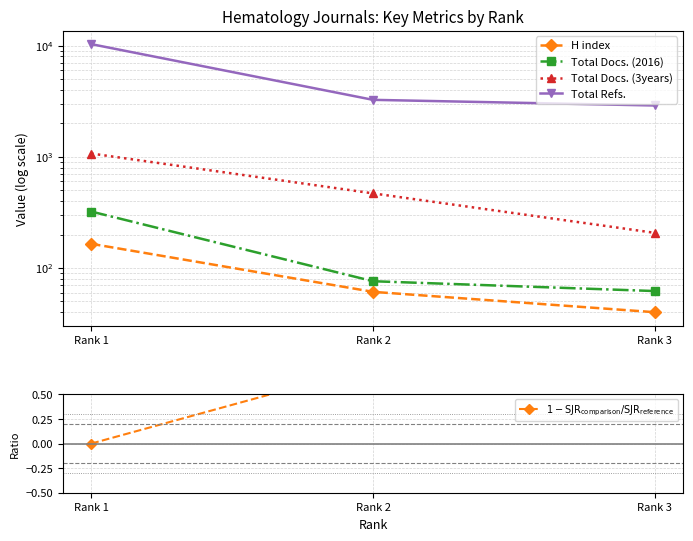

Between Rank 1 and Rank 3, which series saw the biggest shift?

Total Refs.